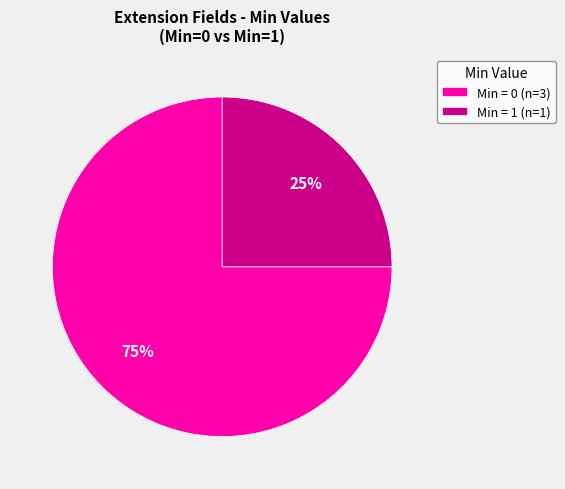

Between Min = 0 (n=3) and Min = 1 (n=1), which is larger?

Min = 0 (n=3)